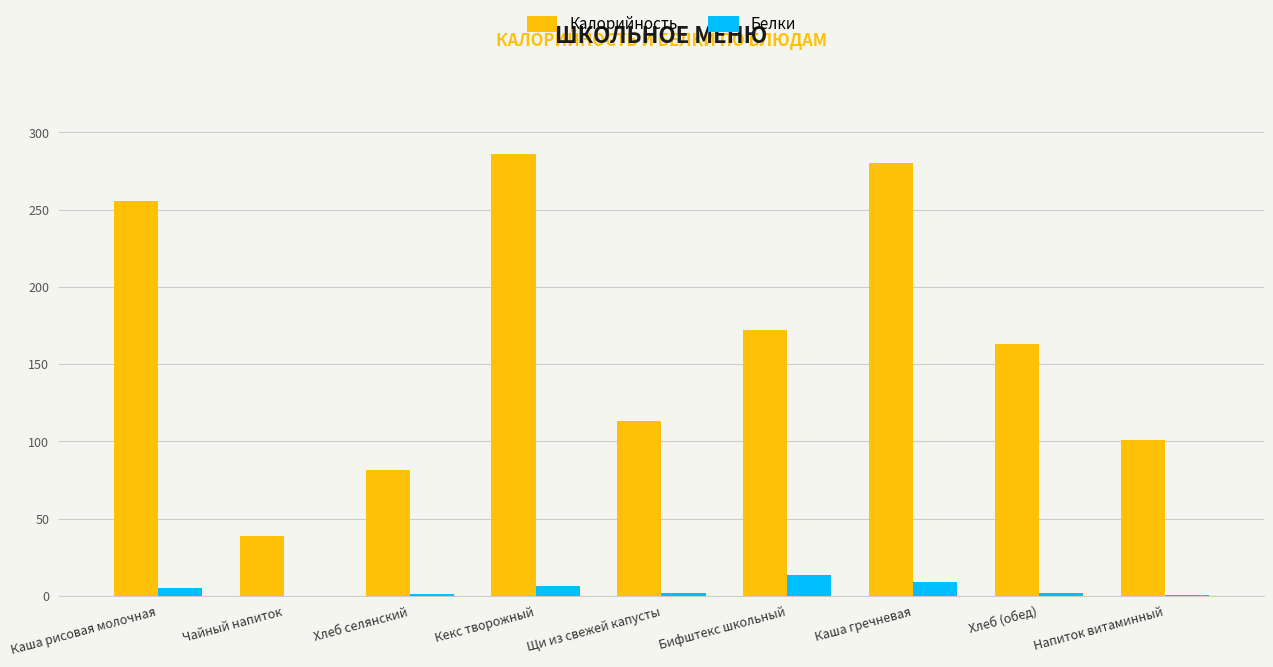

Which series changed the most between Каша рисовая молочная and Щи из свежей капусты?

Калорийность